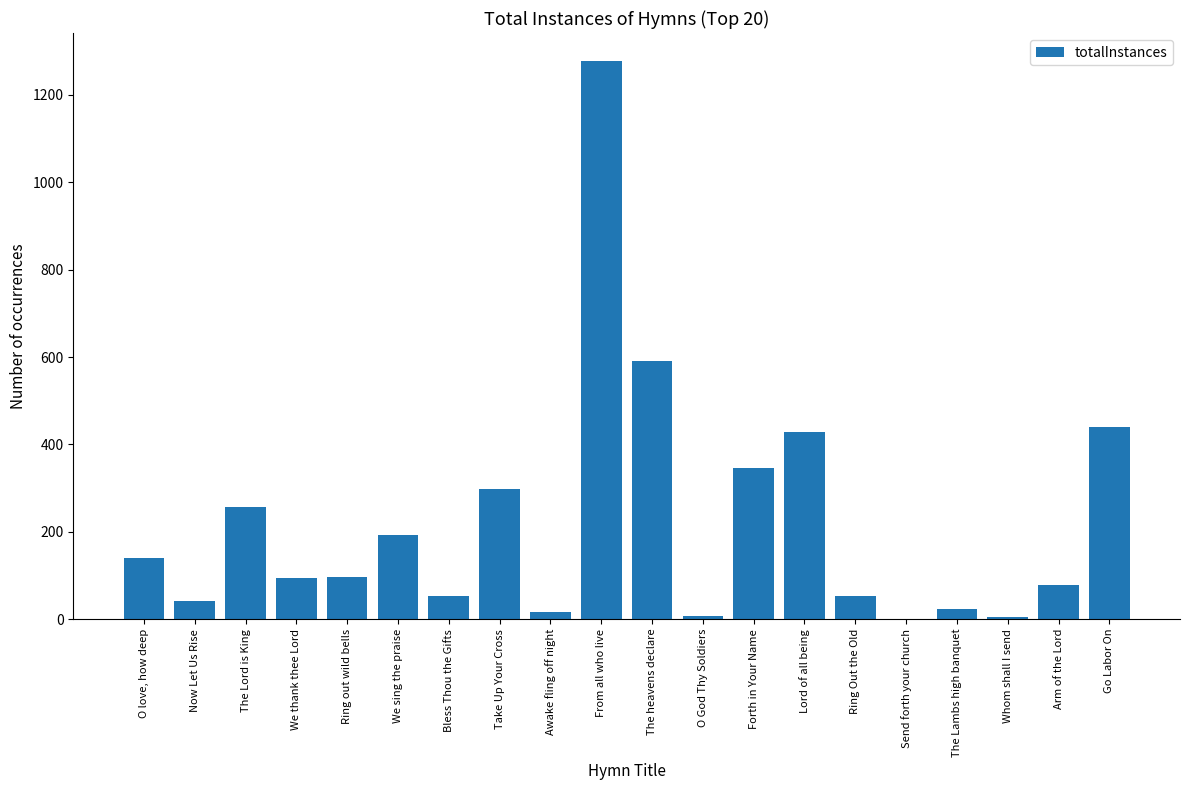

How many distinct data groups are displayed?

1